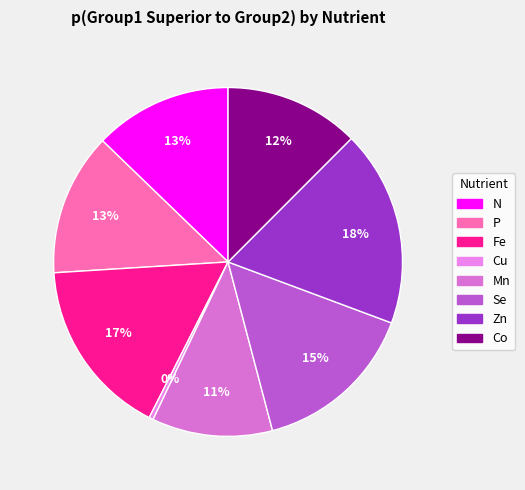

To the nearest percent, what is the combined percentage of P and N?

26%